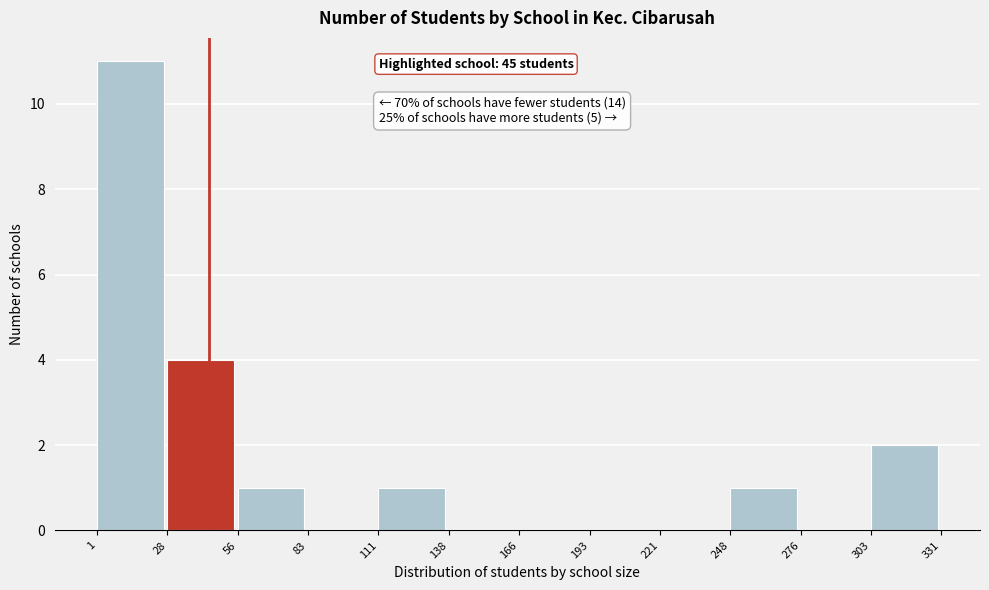

Over which range of the x-axis is the bar tallest?

1 to 28